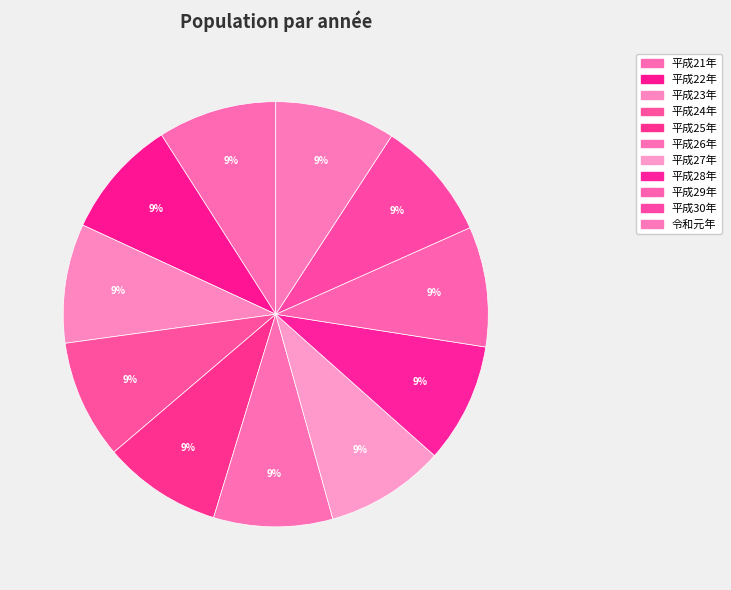

What is the smallest slice in the pie chart?

平成21年